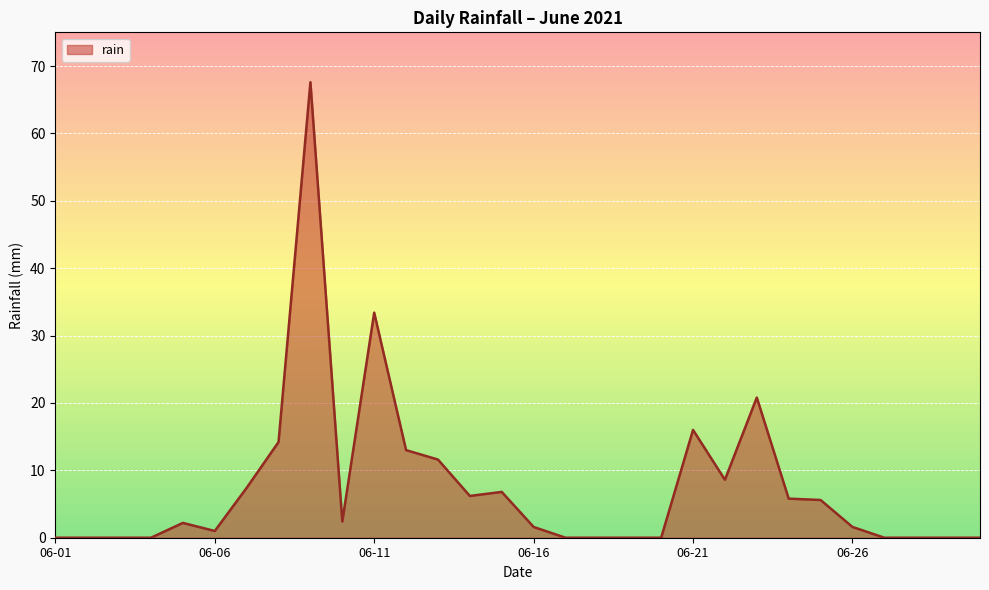

What is the maximum value shown in the chart?

67.6